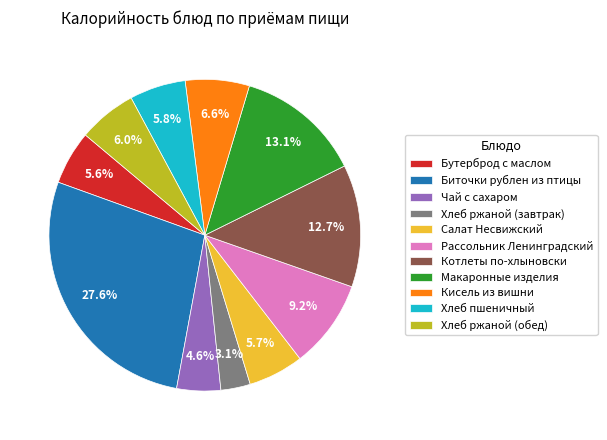

To the nearest percent, what is the average slice percentage?

9%